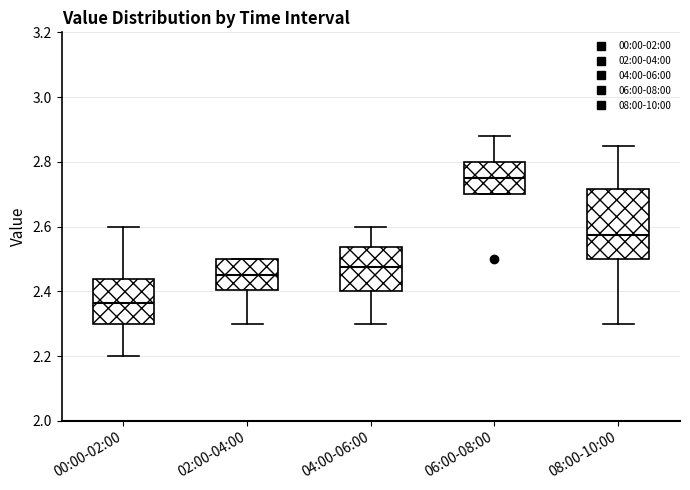

Where does the median line of the box for 04:00-06:00 sit on the y-axis? The values are not printed on the chart, so give them approximately, as read against the axis.

2.48